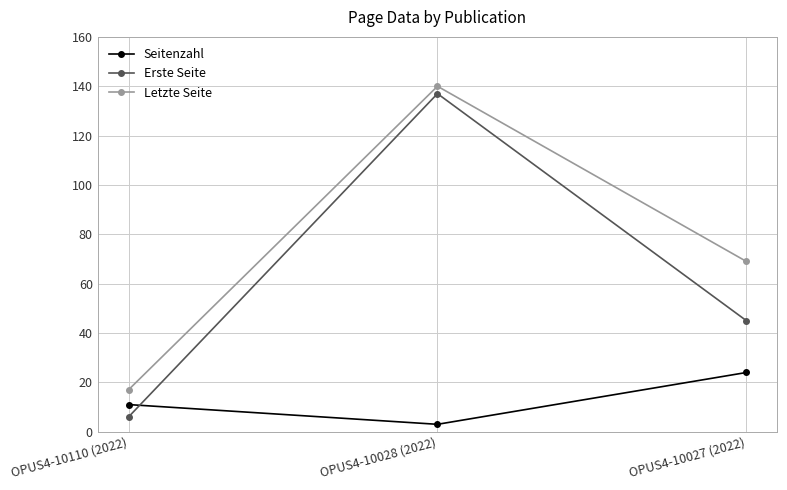

Which series has the widest spread of values?

Erste Seite